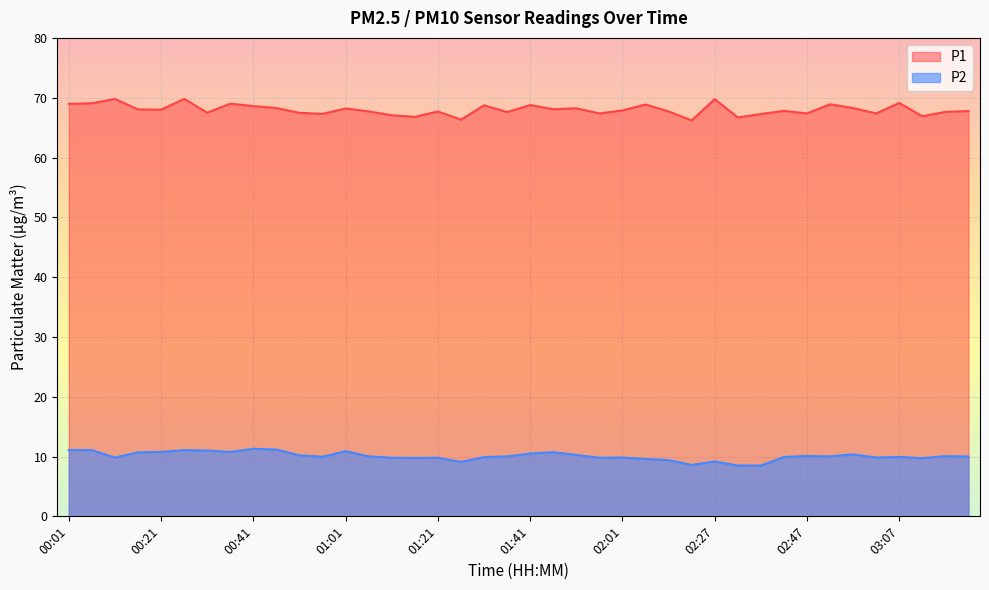

Which label corresponds to the smallest value in the chart?

02:32